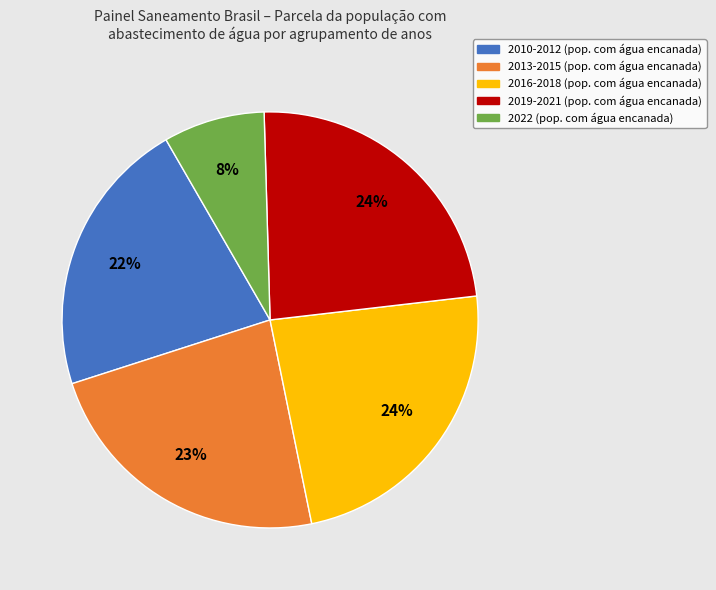

Between 2016-2018 (pop. com água encanada) and 2022 (pop. com água encanada), which is larger?

2016-2018 (pop. com água encanada)